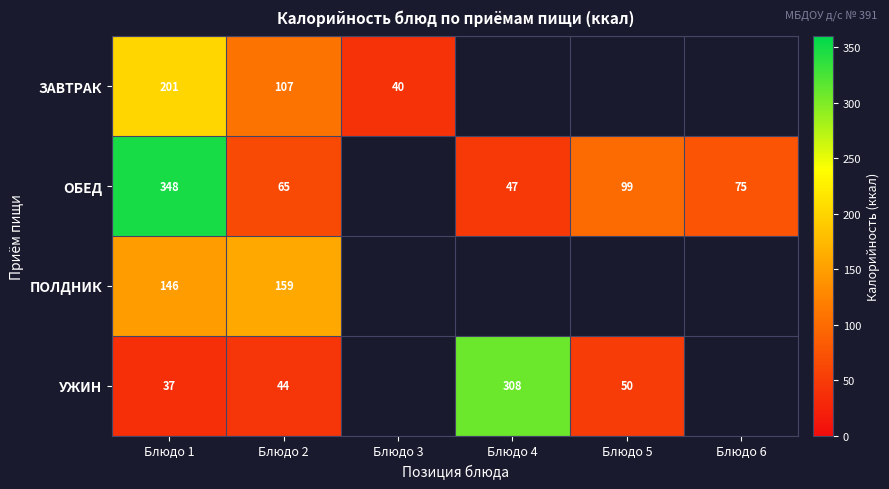

Is it true that УЖИН equals 59.3 at Блюдо 2?

False